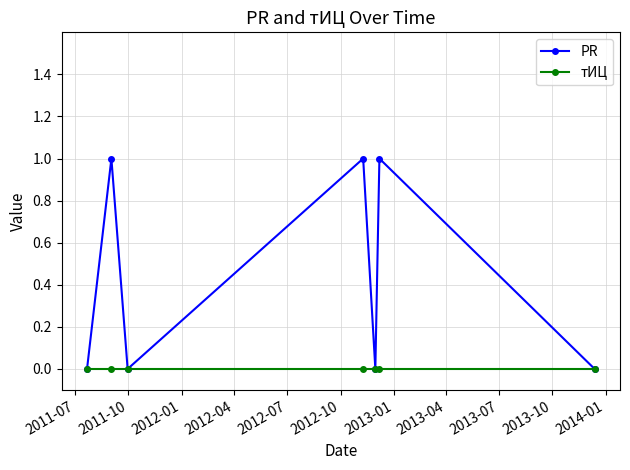

Reading left to right, extract all data points from this chart.

PR: 0	1	0	1	0	1	0
тИЦ: 0	0	0	0	0	0	0